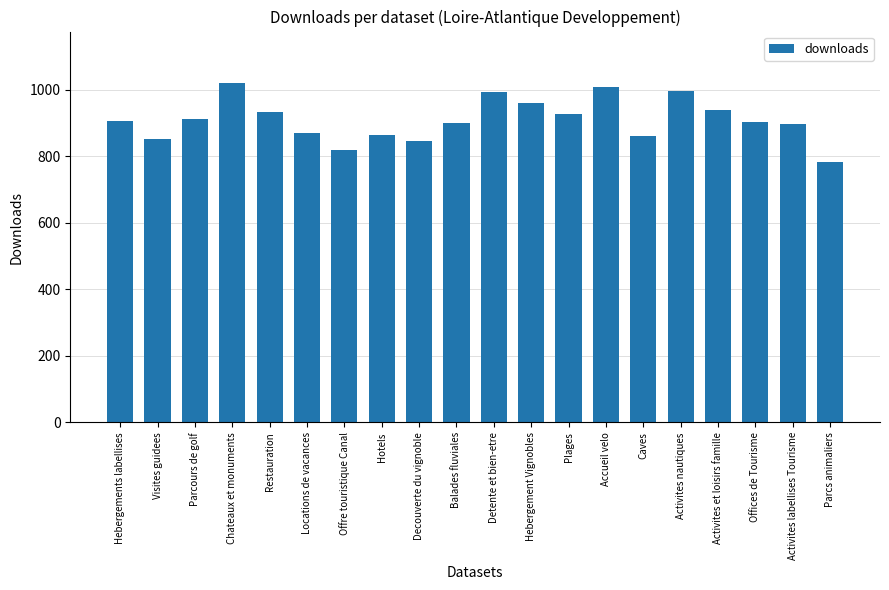

What is the smallest value displayed?

782